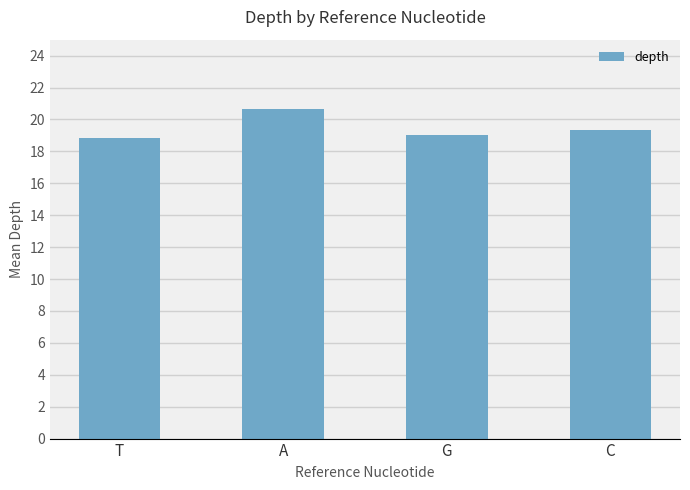

What is the difference between the maximum and minimum values?

1.8